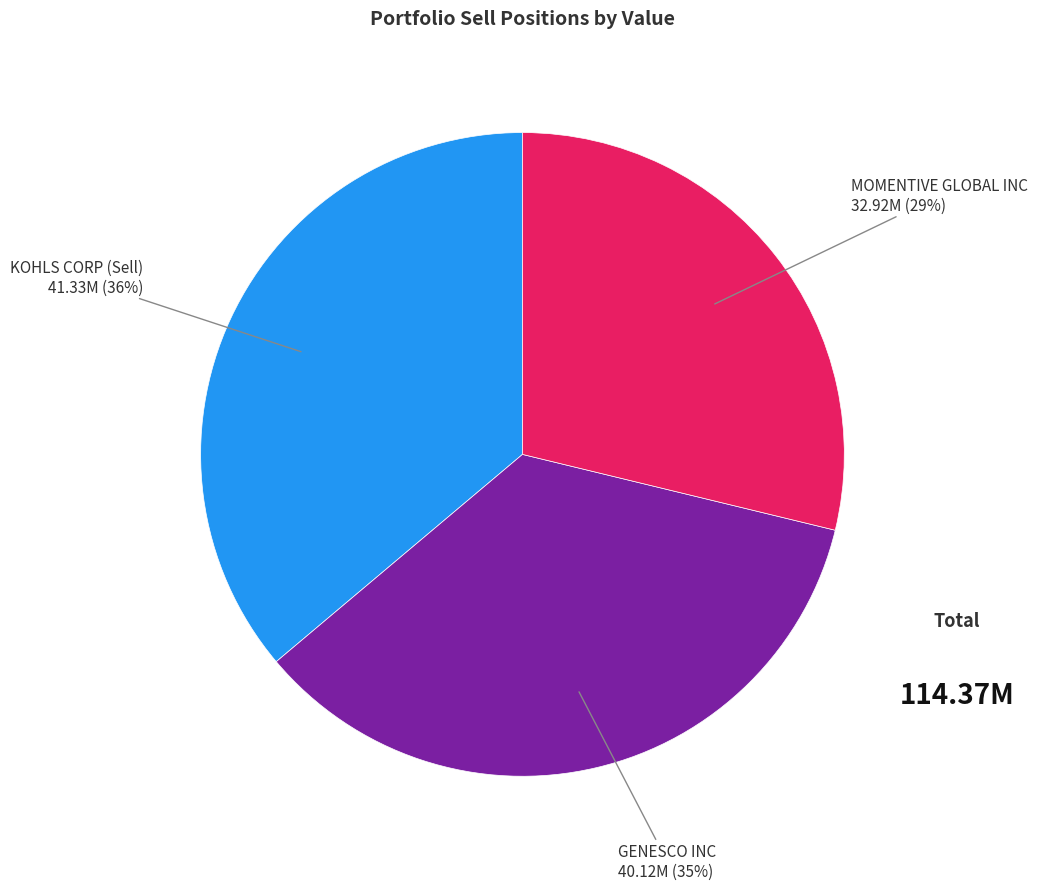

Combined, do GENESCO INC and KOHLS CORP (Sell) account for over 50%?

Yes